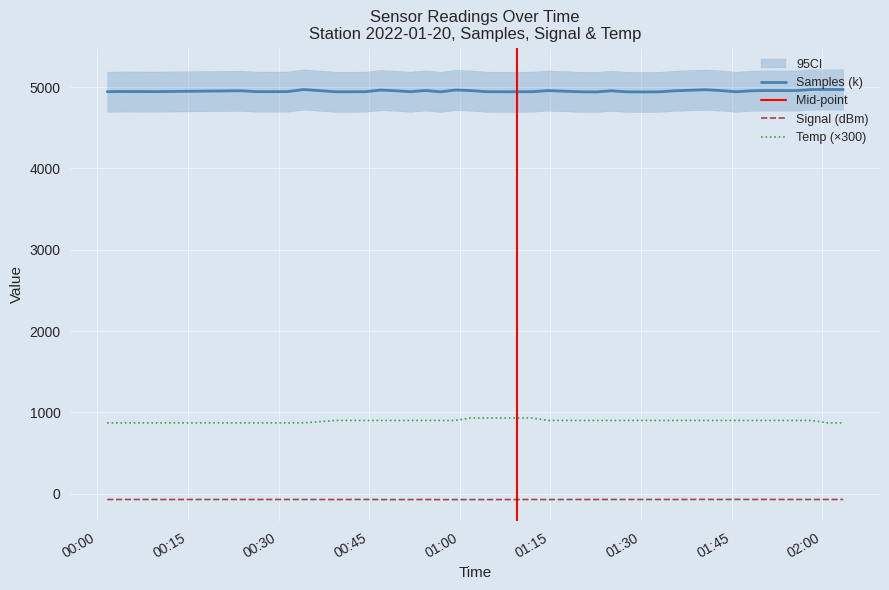

At which category is the sum across all series the highest?

01:12